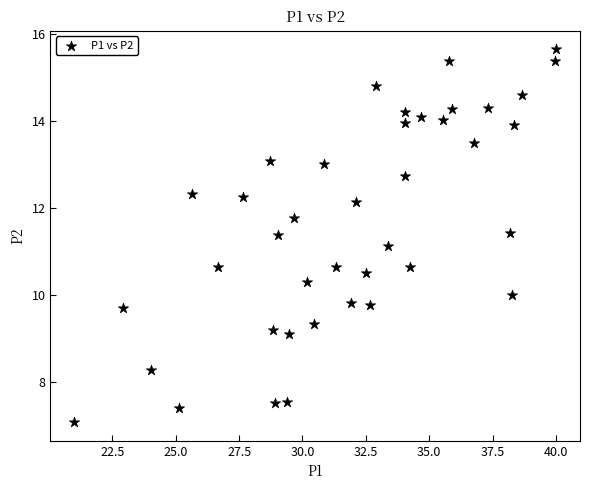

What Y value in the scatter plot is closest to 11?

11.1